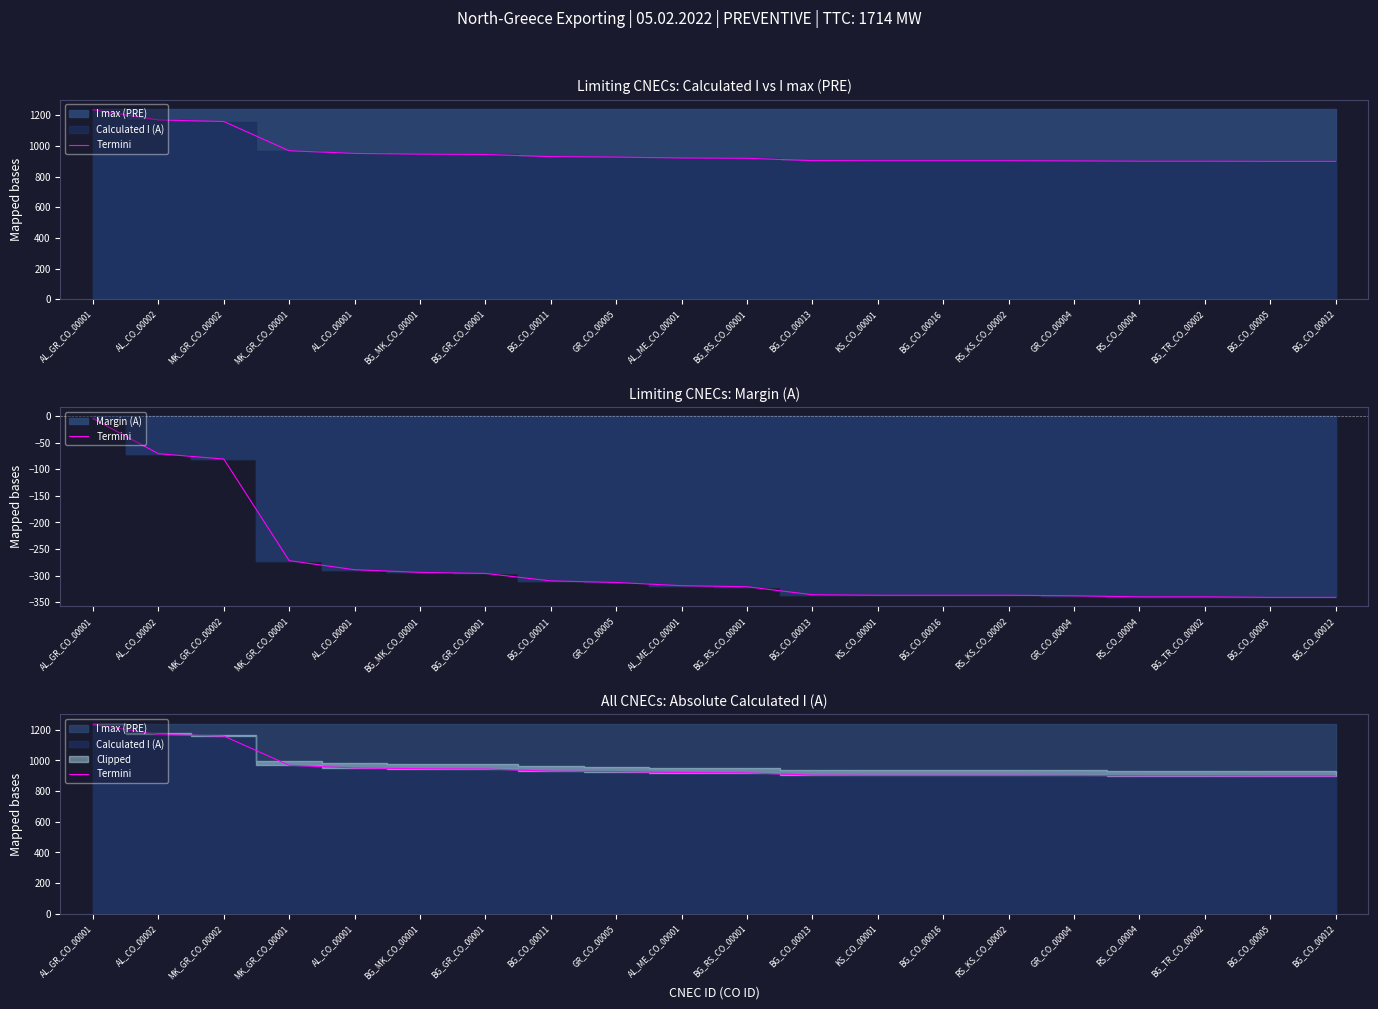

What is the label of the 8th point from the right?

KS_CO_00001